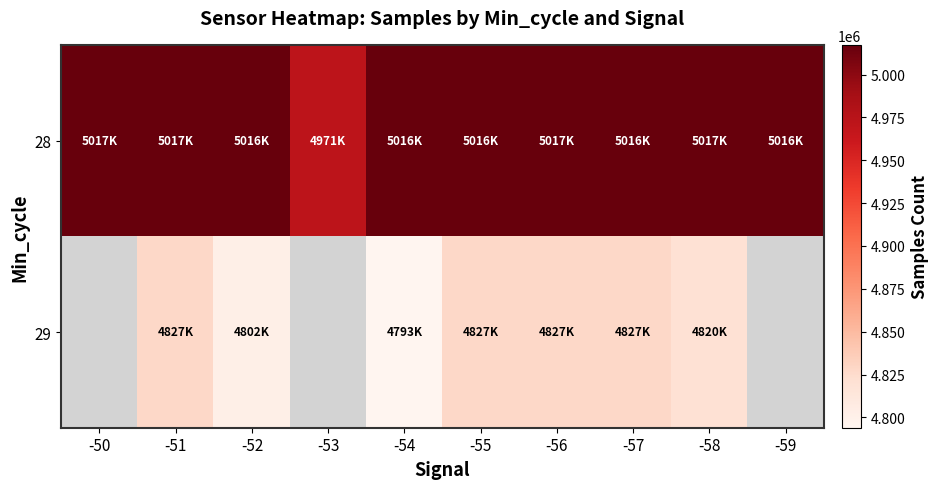

What is the difference between the 28 values at -51 and -55?

207.0